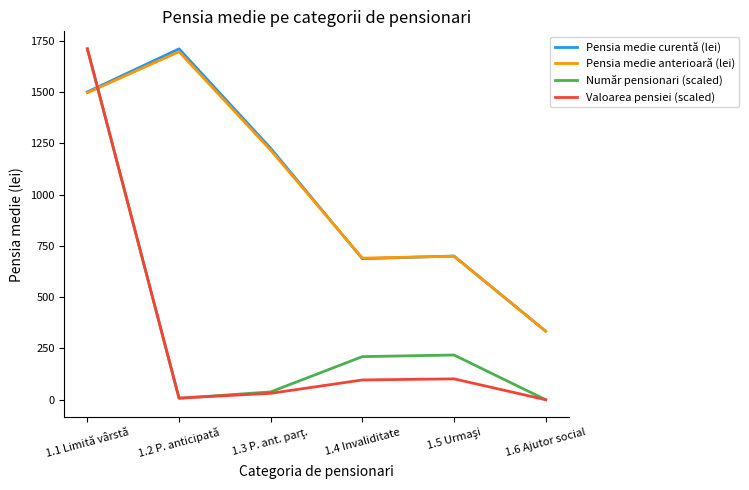

True or false: Pensia medie anterioară (lei) has more than 2 points higher than both neighbors.

False